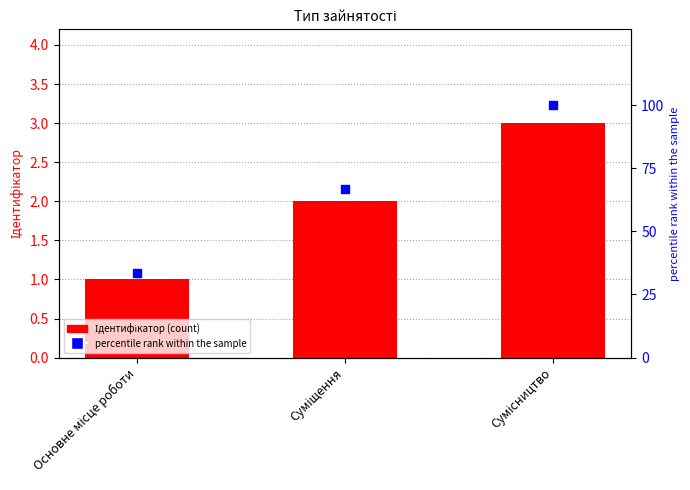

At which category is the sum across all series the highest?

Сумісництво